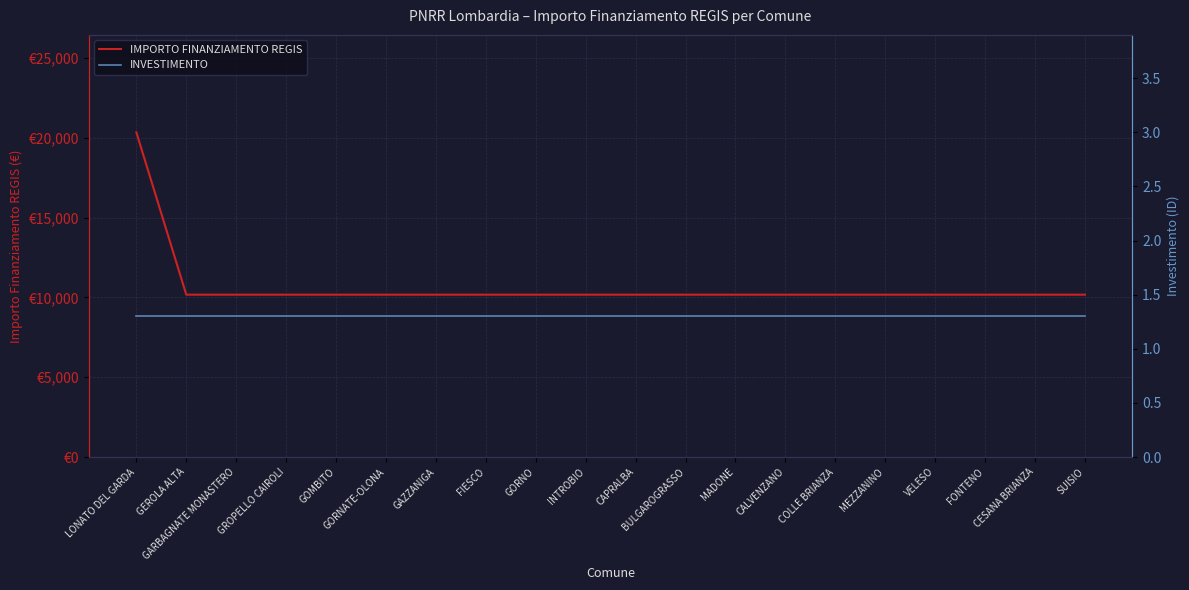

What position from the right is GOMBITO?

16